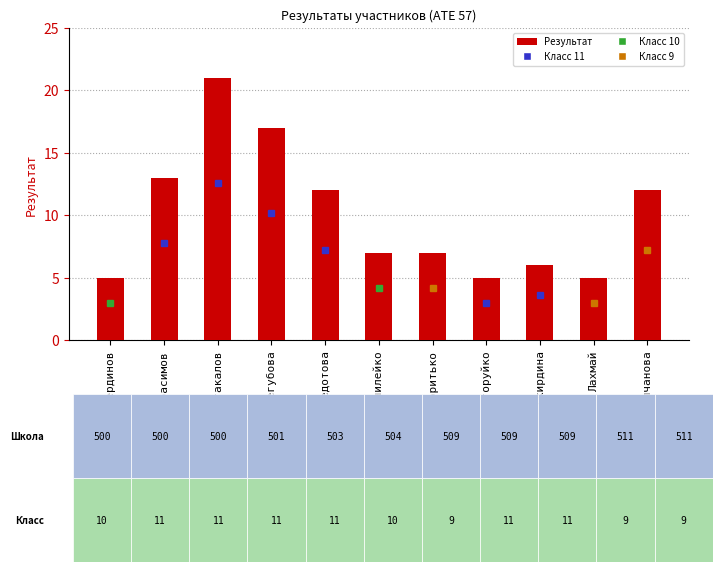

What is the greatest value displayed?

21